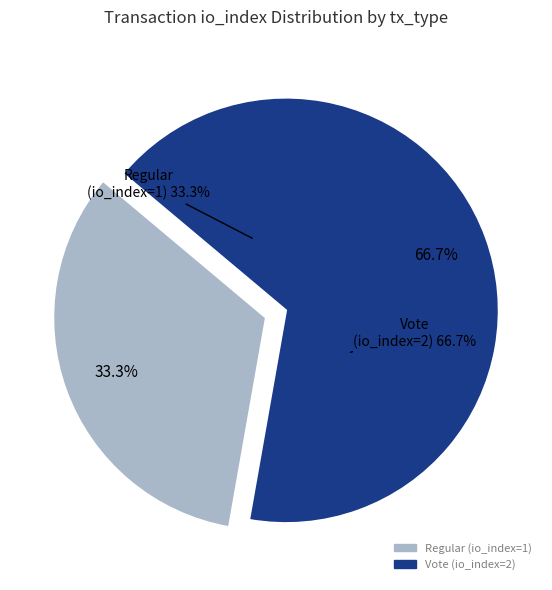

How many slices are in this pie chart?

2